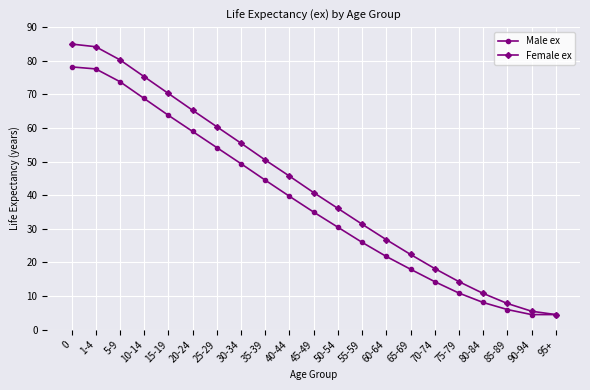

Count the number of data series in this chart.

2